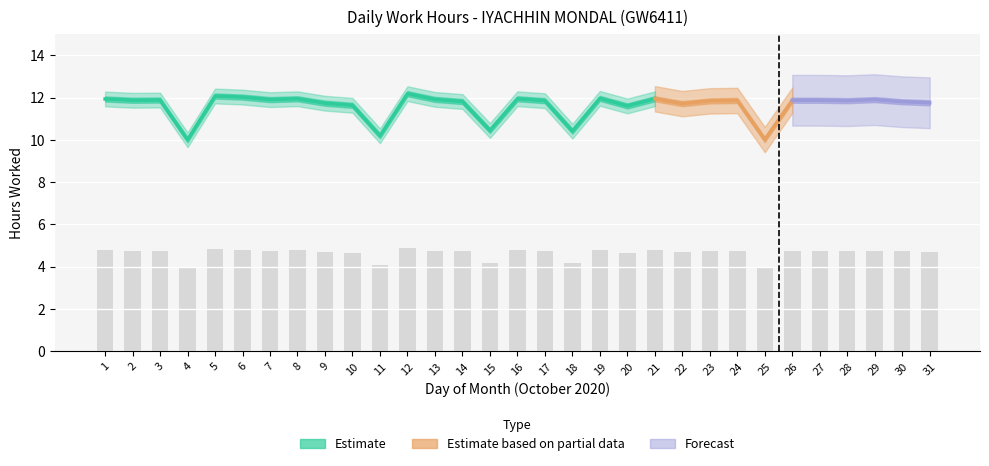

The value at 19 is 12.0. True or false?

True